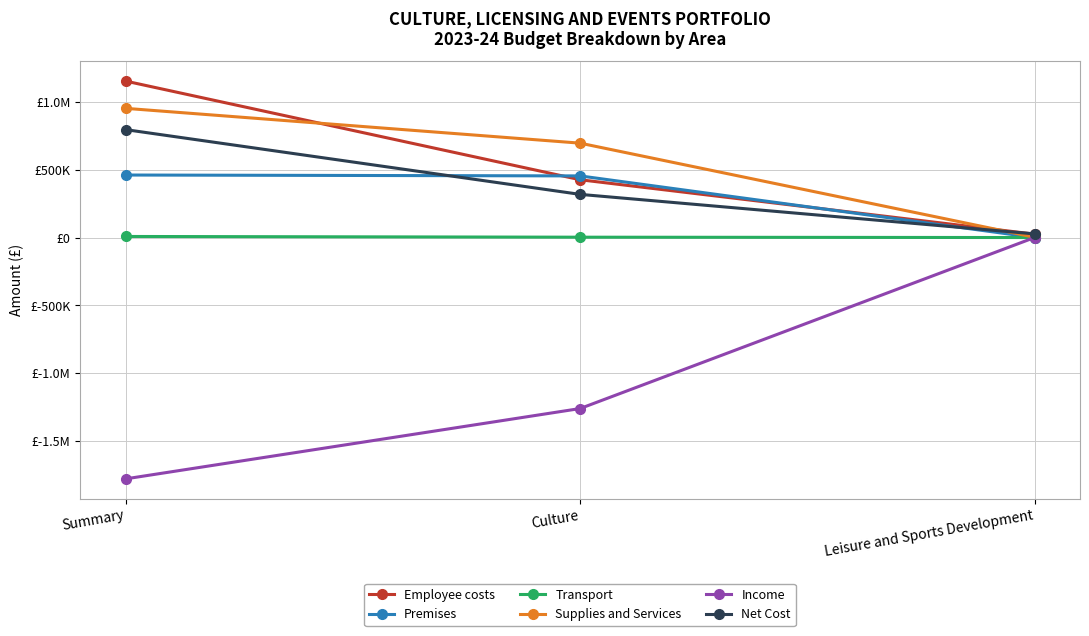

What are all the series names shown in the legend?

Employee costs, Premises, Transport, Supplies and Services, Income, Net Cost